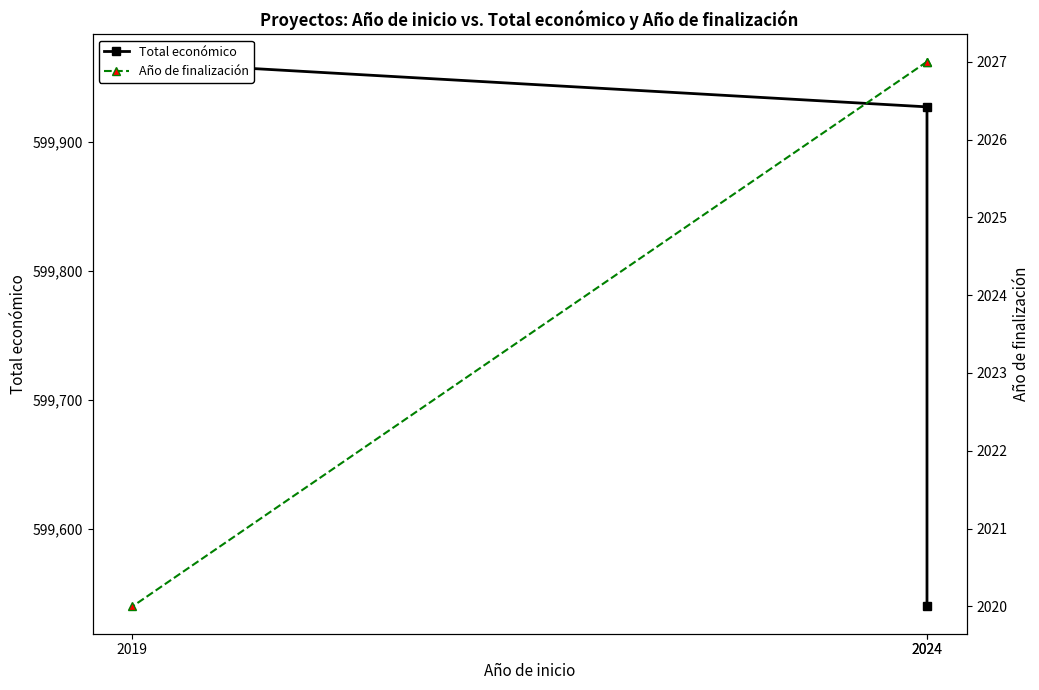

How many distinct data groups are displayed?

2